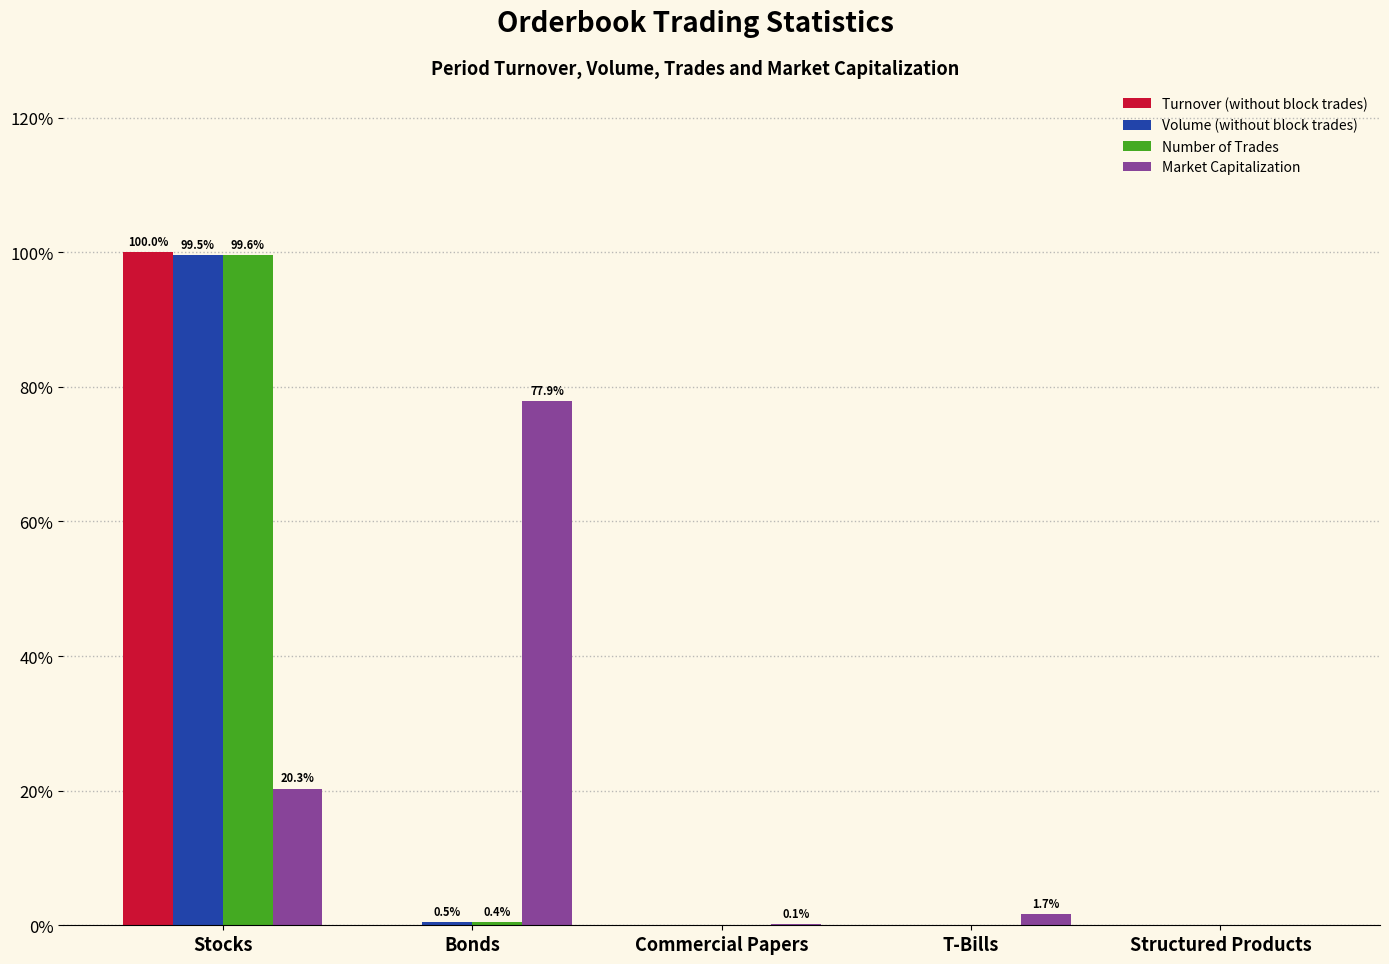

Between Bonds and Structured Products, which series saw the biggest shift?

Market Capitalization